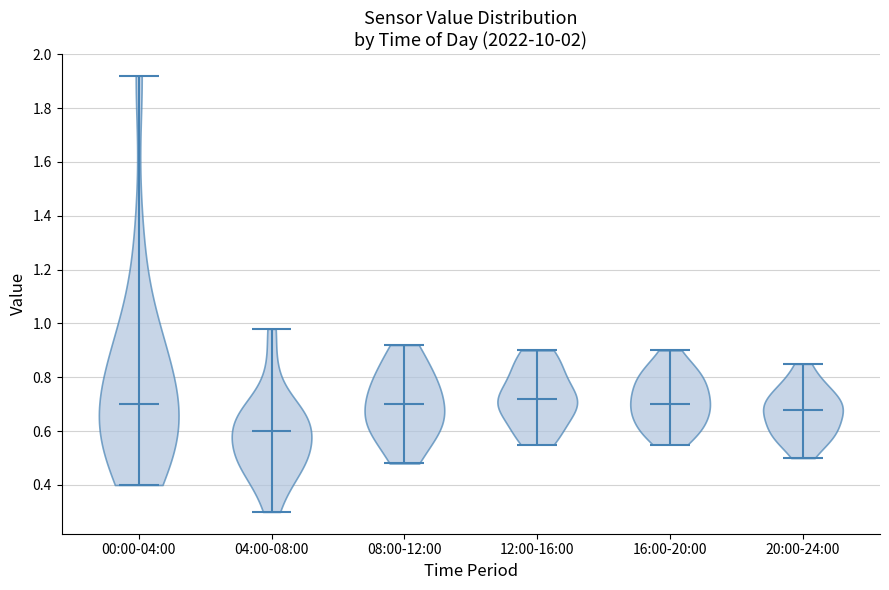

Reading left to right, read every violin against the y-axis: where its median line is, and the lowest and highest points it reaches. The values are not printed on the chart, so give them approximately, as read against the axis.

00:00-04:00: median line 0.70, lowest point 0.40, highest point 1.92
04:00-08:00: median line 0.60, lowest point 0.30, highest point 0.98
08:00-12:00: median line 0.70, lowest point 0.48, highest point 0.92
12:00-16:00: median line 0.72, lowest point 0.56, highest point 0.90
16:00-20:00: median line 0.70, lowest point 0.56, highest point 0.90
20:00-24:00: median line 0.68, lowest point 0.50, highest point 0.86